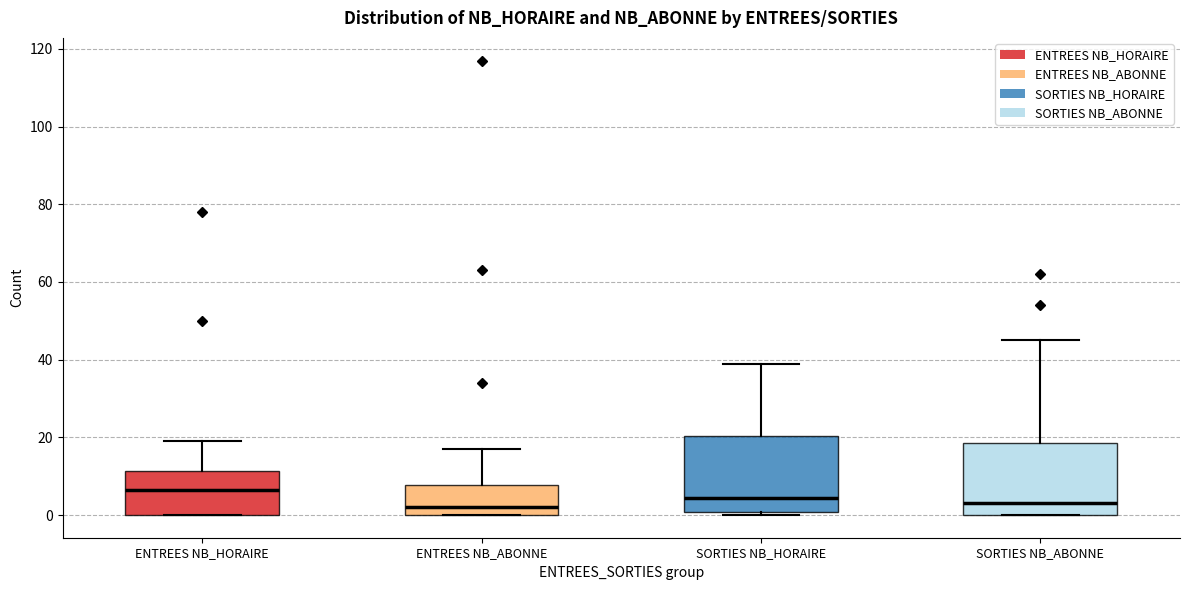

Reading left to right, transcribe this box plot: for each box, give where its median line is, the range the box spans, and where its two whiskers end, as read against the y-axis. The values are not printed on the chart, so give them approximately, as read against the axis.

ENTREES NB_HORAIRE: median 6, box 0 to 12, whiskers 0 to 20
ENTREES NB_ABONNE: median 2, box 0 to 8, whiskers 0 to 18
SORTIES NB_HORAIRE: median 4, box 0 to 20, whiskers 0 (just below the box's lower edge) to 40
SORTIES NB_ABONNE: median 4, box 0 to 18, whiskers 0 to 46